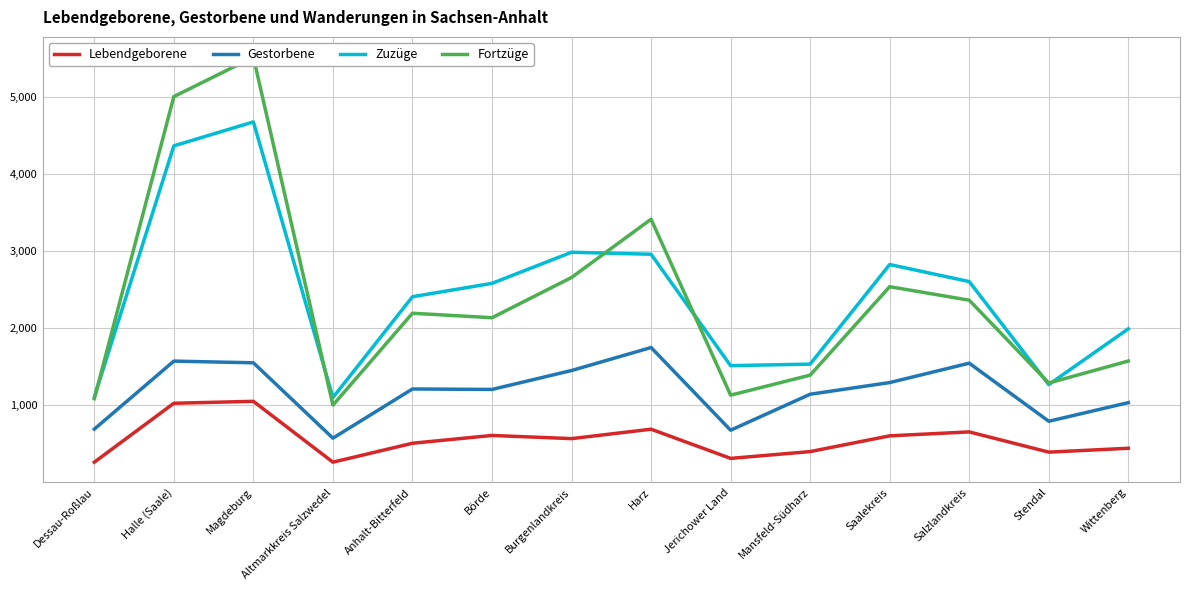

What position from the right is Harz?

7